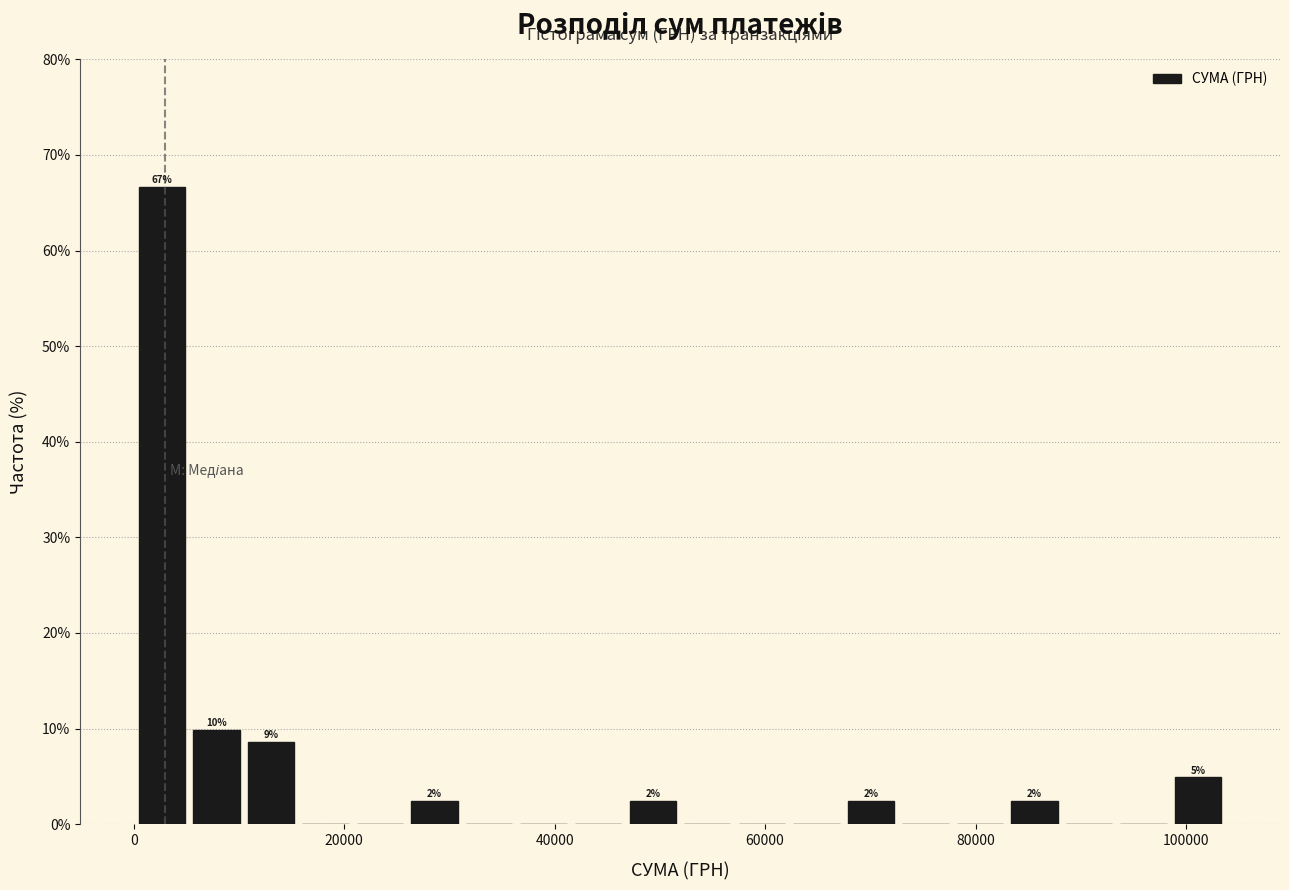

Read against the x-axis, roughly where is the centre of the tallest bar?

2000